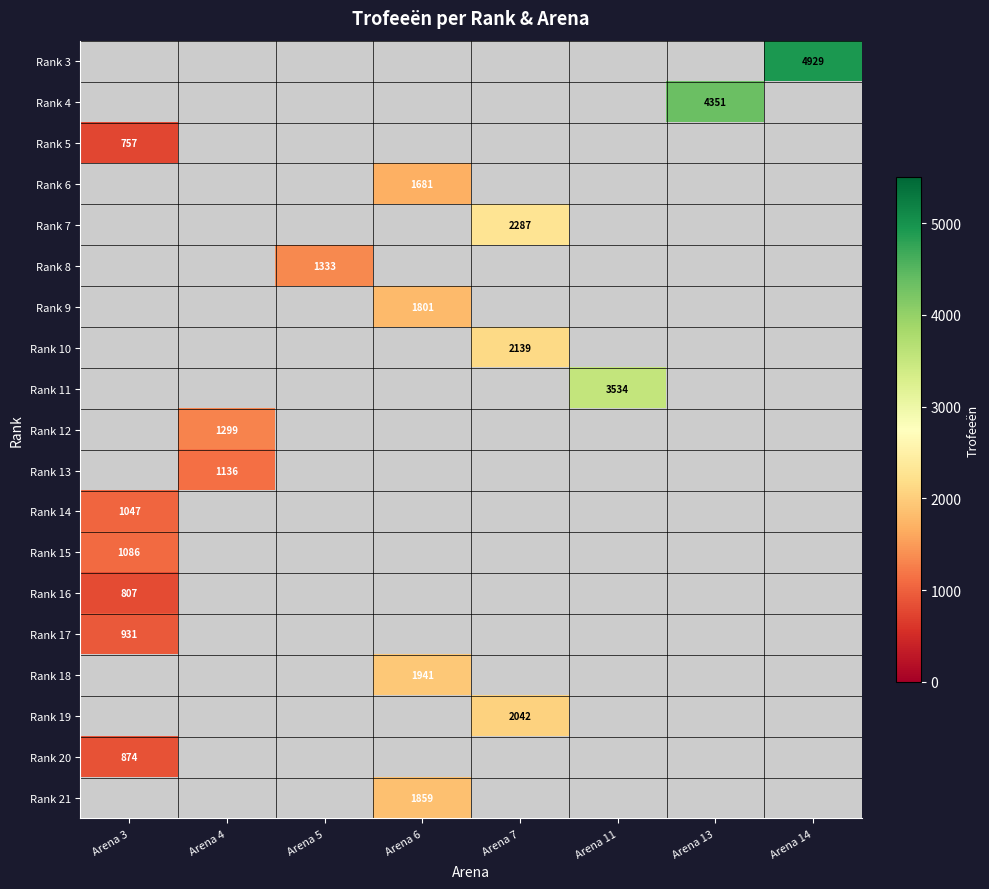

What is the greatest value displayed?

4929.0